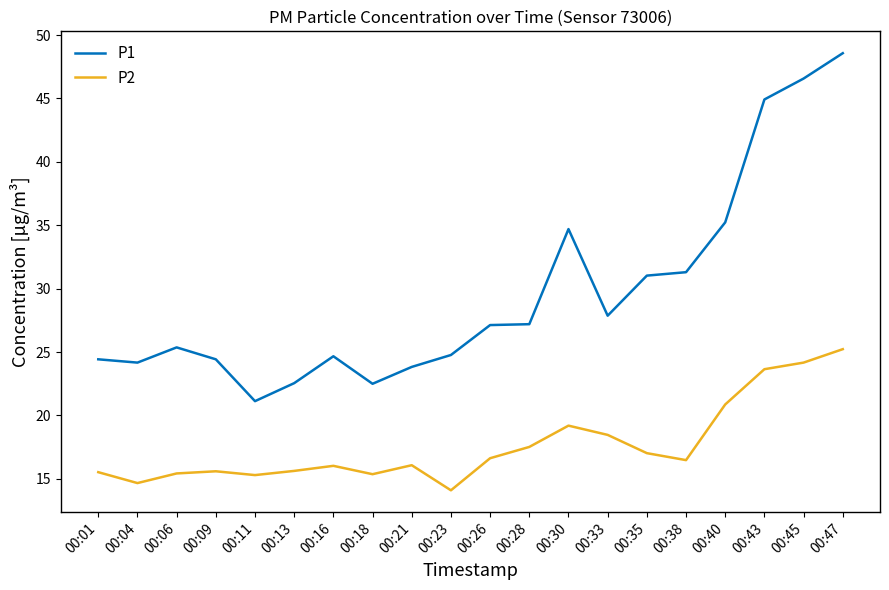

Which series has the largest total across all categories?

P1